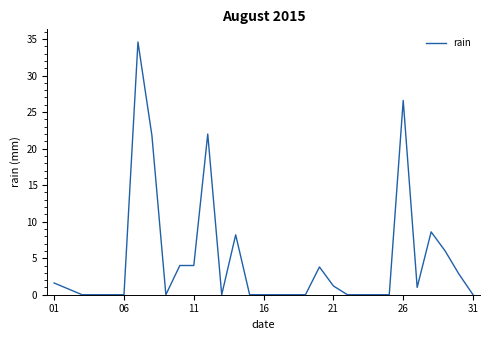

What is the maximum value shown in the chart?

34.6